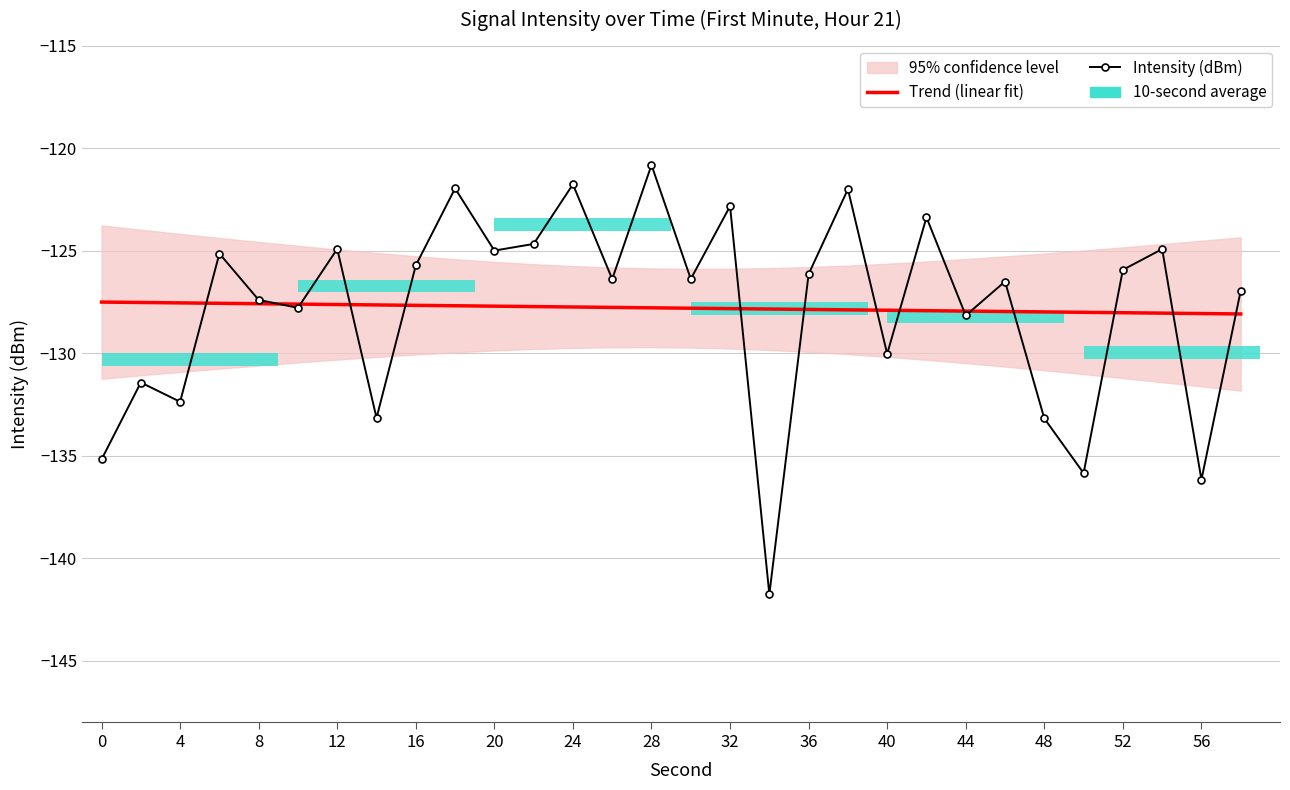

What is the sum of all Trend (linear fit) values?

-3834.0